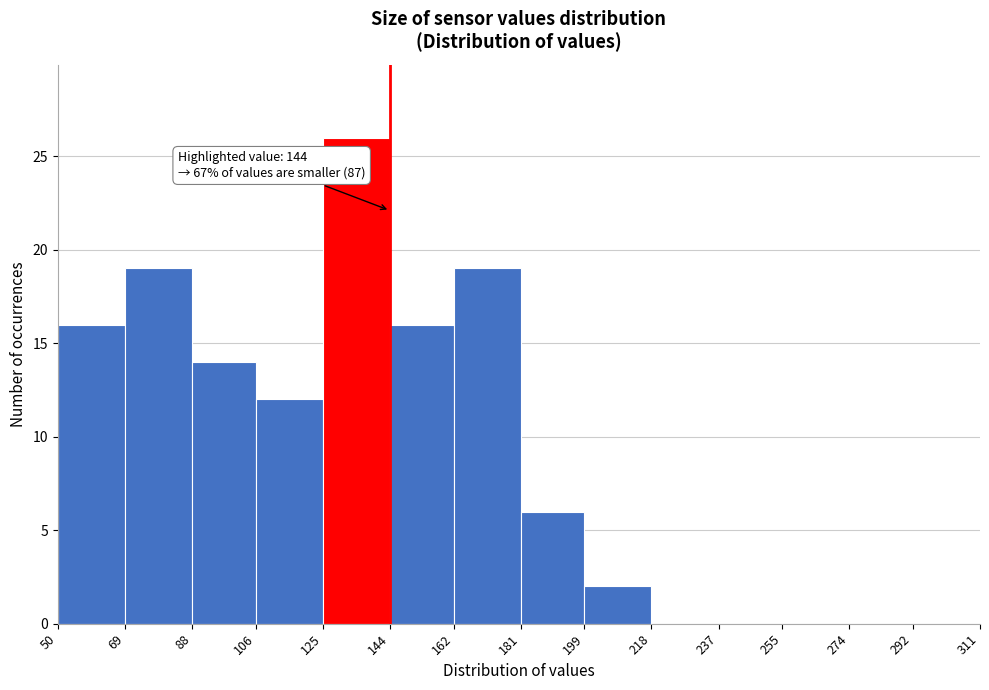

Over which range of the x-axis is the bar tallest?

125 to 144